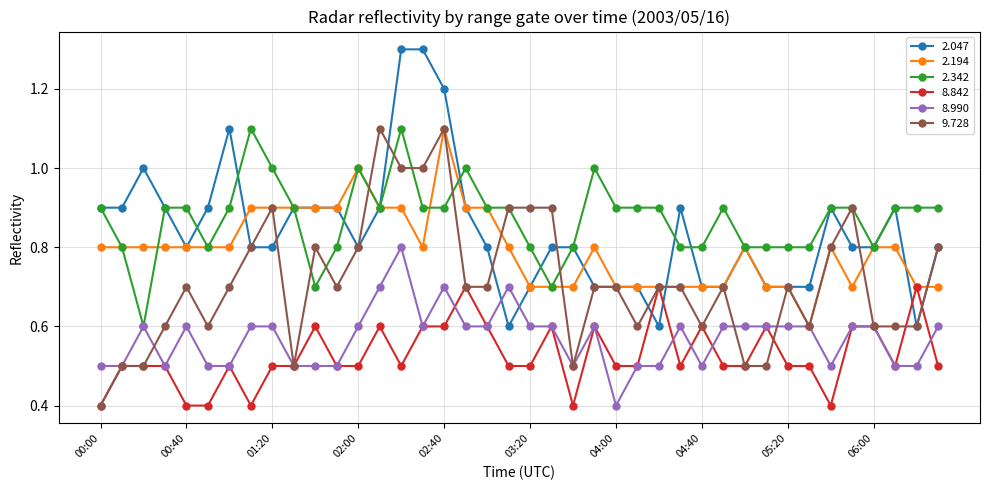

At how many categories does at least one series exceed 0?

40